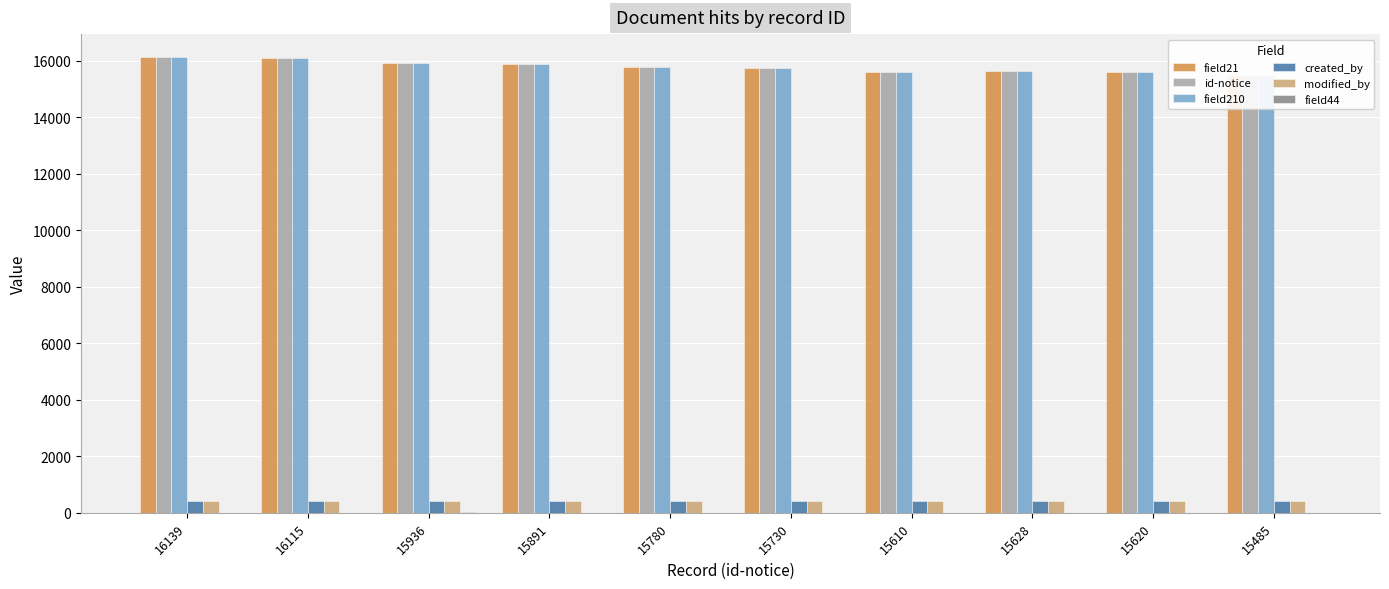

At which category is the sum across all series the highest?

16139